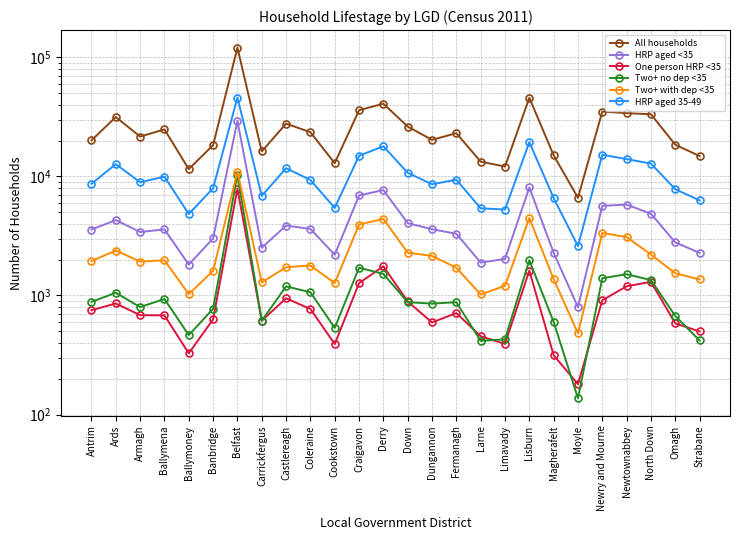

Reading left to right, what are all the values shown in this chart?

All households: Antrim=20064	Ards=31514	Armagh=21594	Ballymena=24817	Ballymoney=11508	Banbridge=18303	Belfast=120595	Carrickfergus=16200	Castlereagh=27733	Coleraine=23508	Cookstown=12904	Craigavon=35931	Derry=40779	Down=26206	Dungannon=20270	Fermanagh=23069	Larne=13297	Limavady=12098	Lisburn=45723	Magherafelt=15037	Moyle=6608	Newry and Mourne=35031	Newtownabbey=33971	North Down=33255	Omagh=18443	Strabane=14817
HRP aged <35: Antrim=3582	Ards=4297	Armagh=3411	Ballymena=3590	Ballymoney=1818	Banbridge=3015	Belfast=29230	Carrickfergus=2516	Castlereagh=3867	Coleraine=3622	Cookstown=2198	Craigavon=6922	Derry=7678	Down=4056	Dungannon=3601	Fermanagh=3299	Larne=1891	Limavady=2027	Lisburn=8070	Magherafelt=2287	Moyle=798	Newry and Mourne=5659	Newtownabbey=5800	North Down=4856	Omagh=2793	Strabane=2281
One person HRP <35: Antrim=752	Ards=857	Armagh=684	Ballymena=681	Ballymoney=327	Banbridge=630	Belfast=7908	Carrickfergus=614	Castlereagh=947	Coleraine=771	Cookstown=391	Craigavon=1270	Derry=1759	Down=891	Dungannon=594	Fermanagh=712	Larne=455	Limavady=392	Lisburn=1618	Magherafelt=315	Moyle=180	Newry and Mourne=912	Newtownabbey=1195	North Down=1301	Omagh=583	Strabane=499
Two+ no dep <35: Antrim=884	Ards=1055	Armagh=799	Ballymena=935	Ballymoney=465	Banbridge=773	Belfast=10330	Carrickfergus=614	Castlereagh=1193	Coleraine=1065	Cookstown=535	Craigavon=1711	Derry=1518	Down=879	Dungannon=855	Fermanagh=878	Larne=416	Limavady=429	Lisburn=1976	Magherafelt=600	Moyle=137	Newry and Mourne=1395	Newtownabbey=1510	North Down=1347	Omagh=673	Strabane=419
Two+ with dep <35: Antrim=1946	Ards=2385	Armagh=1928	Ballymena=1974	Ballymoney=1026	Banbridge=1612	Belfast=10992	Carrickfergus=1288	Castlereagh=1727	Coleraine=1786	Cookstown=1272	Craigavon=3941	Derry=4401	Down=2286	Dungannon=2152	Fermanagh=1709	Larne=1020	Limavady=1206	Lisburn=4476	Magherafelt=1372	Moyle=481	Newry and Mourne=3352	Newtownabbey=3095	North Down=2208	Omagh=1537	Strabane=1363
HRP aged 35-49: Antrim=8671	Ards=12680	Armagh=8933	Ballymena=9949	Ballymoney=4830	Banbridge=7952	Belfast=45927	Carrickfergus=6855	Castlereagh=11723	Coleraine=9325	Cookstown=5439	Craigavon=14909	Derry=17912	Down=10724	Dungannon=8593	Fermanagh=9377	Larne=5399	Limavady=5268	Lisburn=19417	Magherafelt=6579	Moyle=2596	Newry and Mourne=15200	Newtownabbey=13971	North Down=12812	Omagh=7804	Strabane=6289